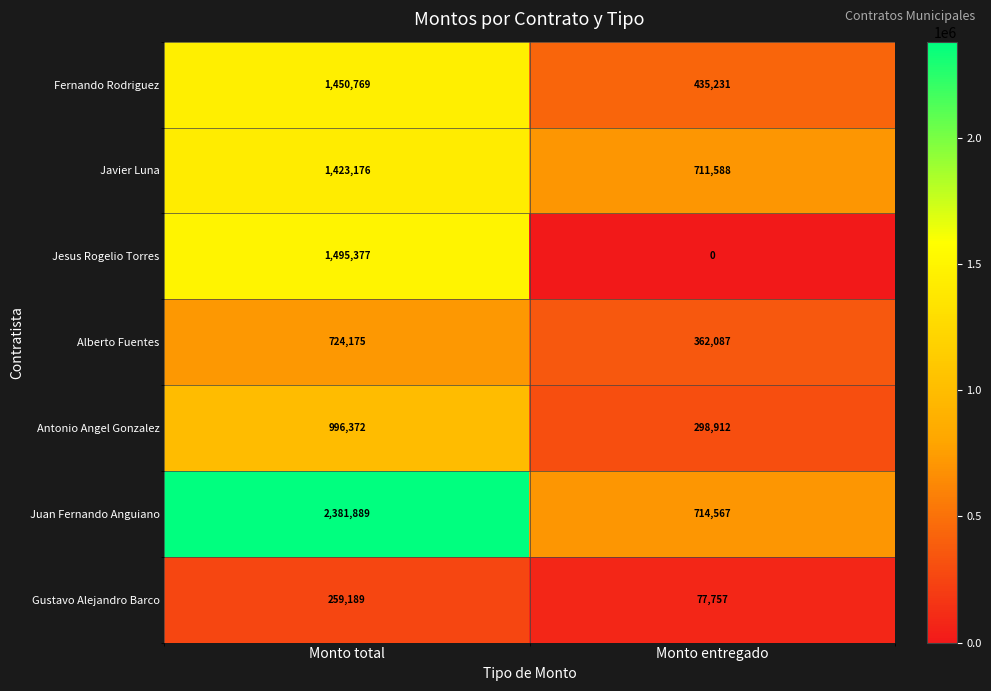

Read the Alberto Fuentes value at Monto total, to the nearest 10.

724180